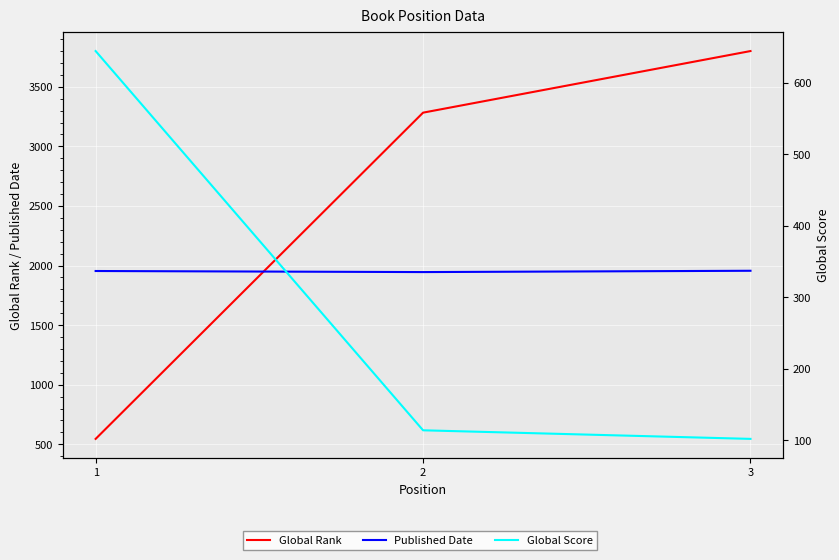

How many Published Date values are between 1945 and 1956?

3